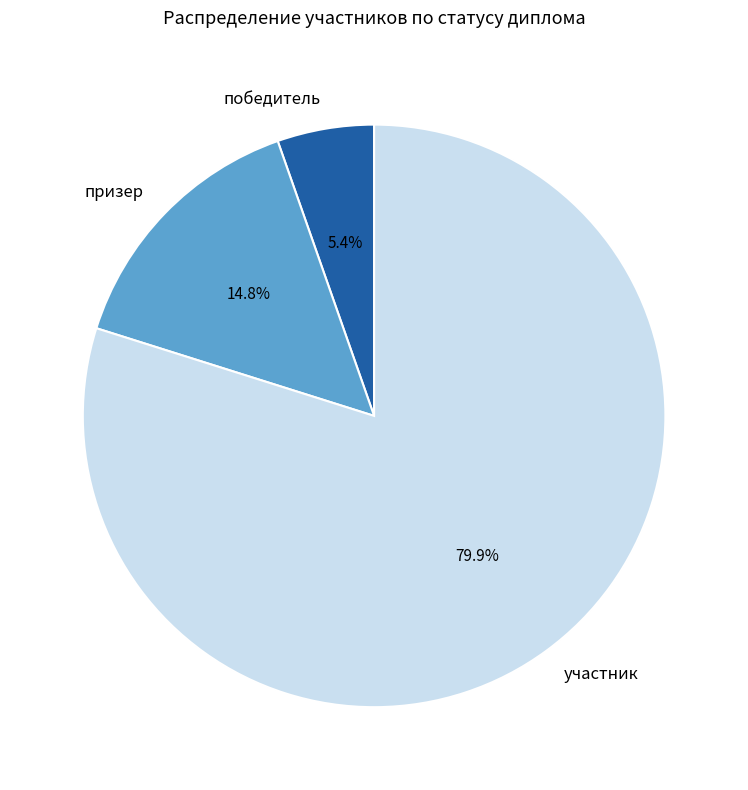

Is участник the majority of the pie?

Yes